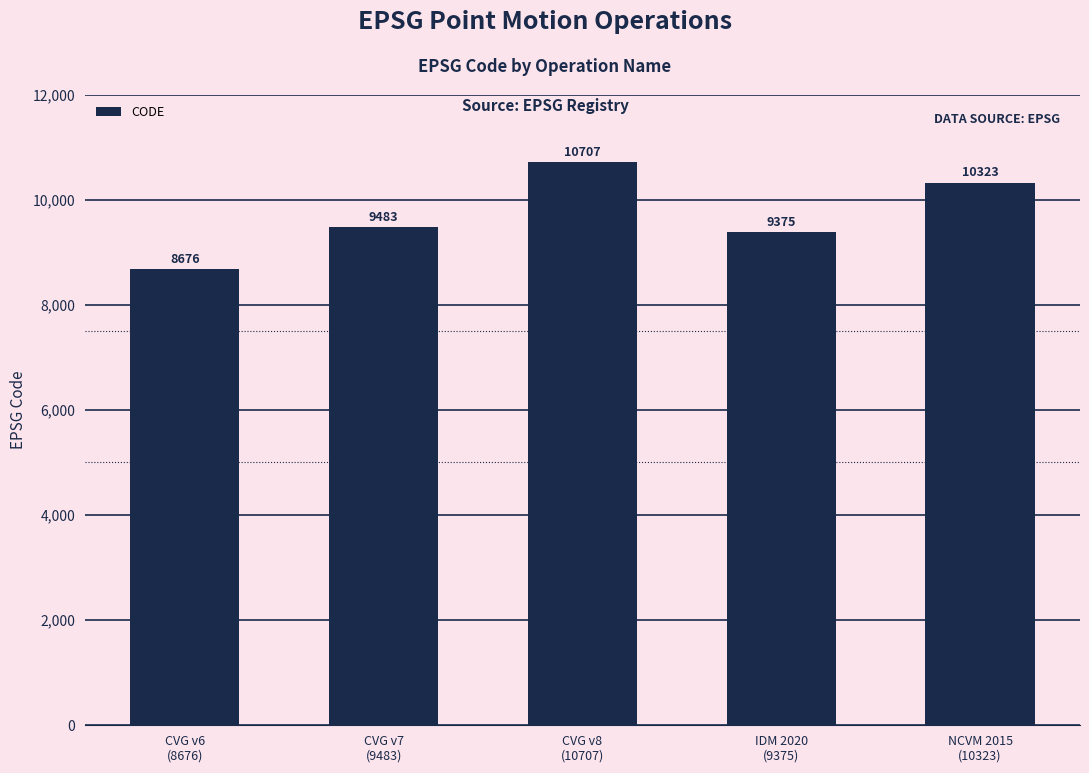

Read the value at CVG v6
(8676).

8676